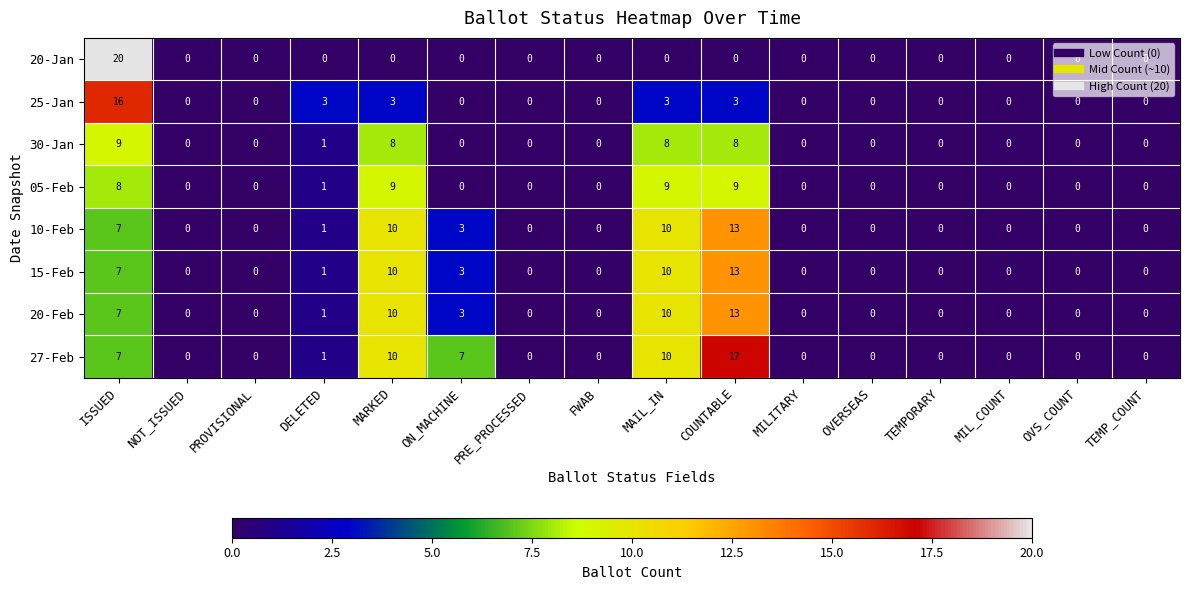

Which series has the largest total across all categories?

27-Feb